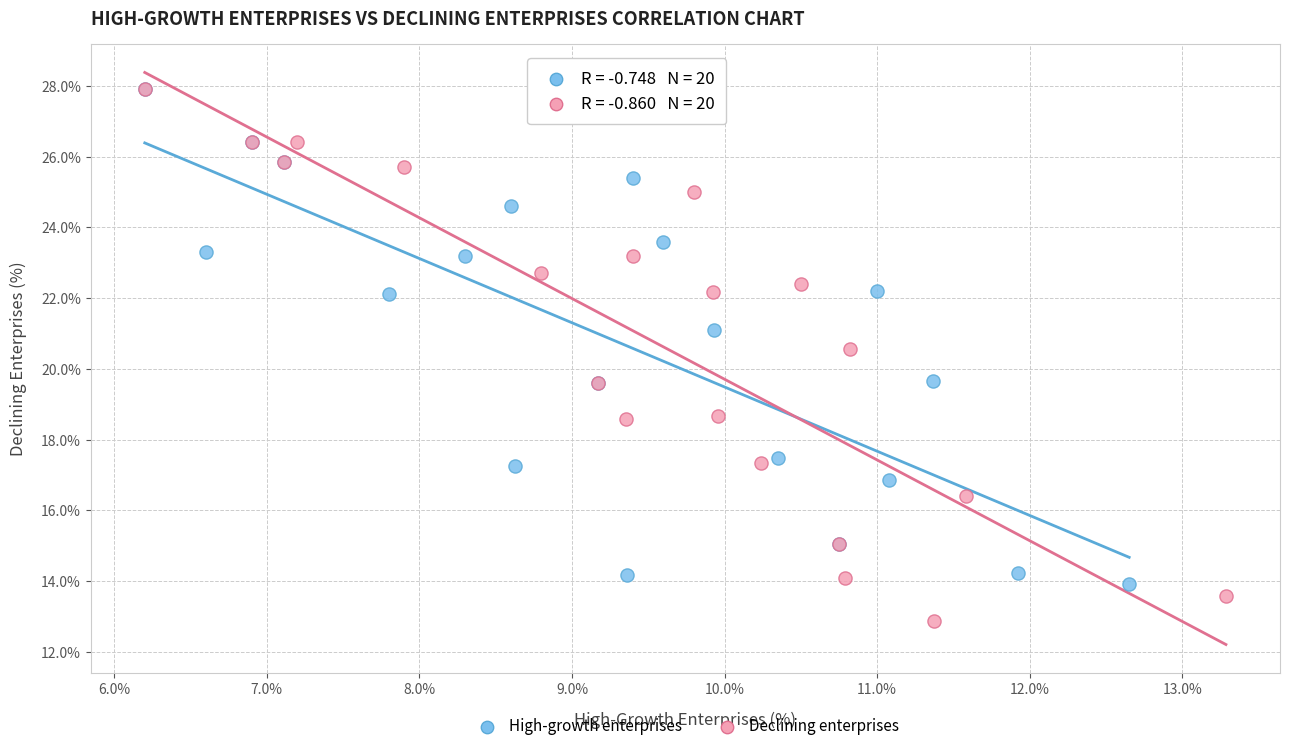

Which series has the largest Y range (max minus min)?

Declining enterprises